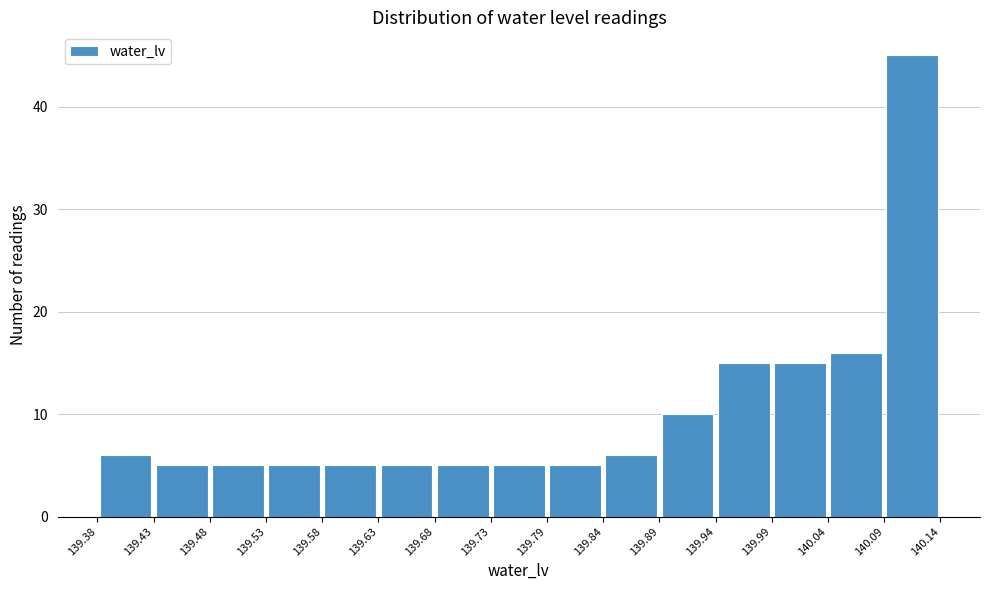

What is the height of the bar covering 139.53 to 139.58 on the x-axis? The values are not printed on the chart, so give them approximately, as read against the axis.

5